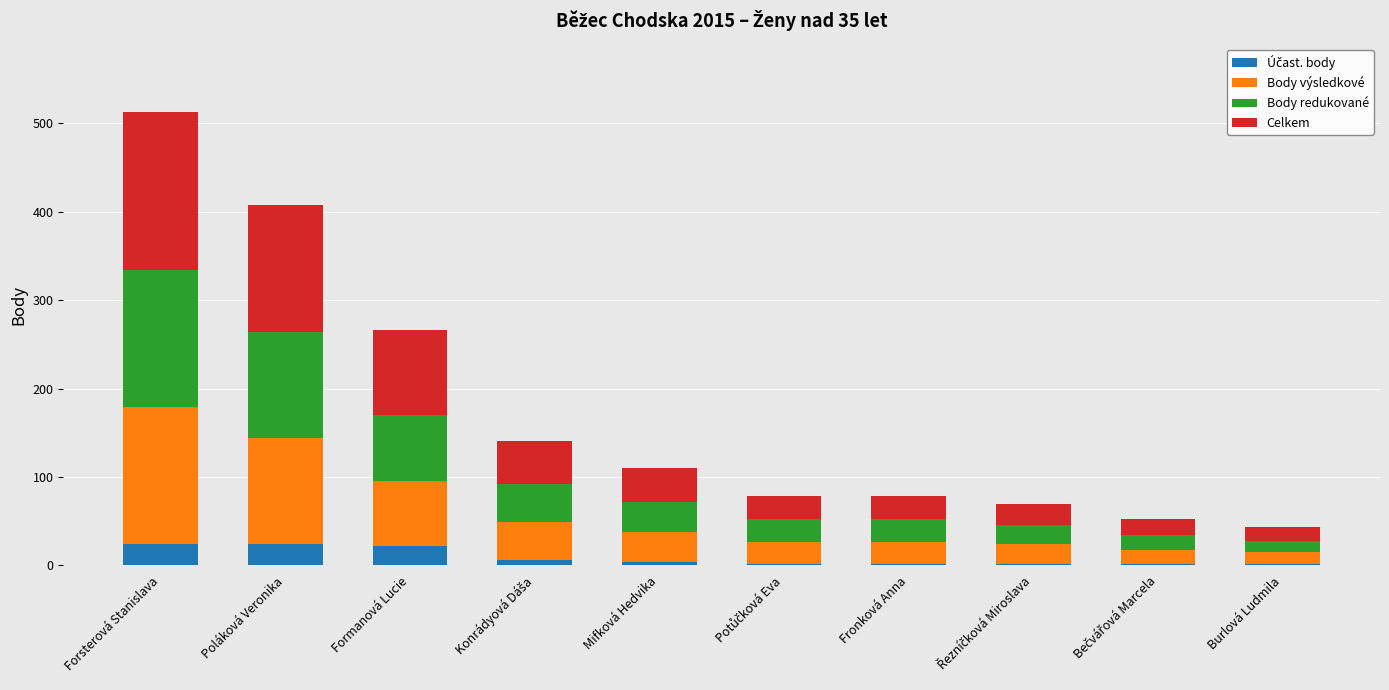

Are the bars grouped side by side (vs. stacked)?

No